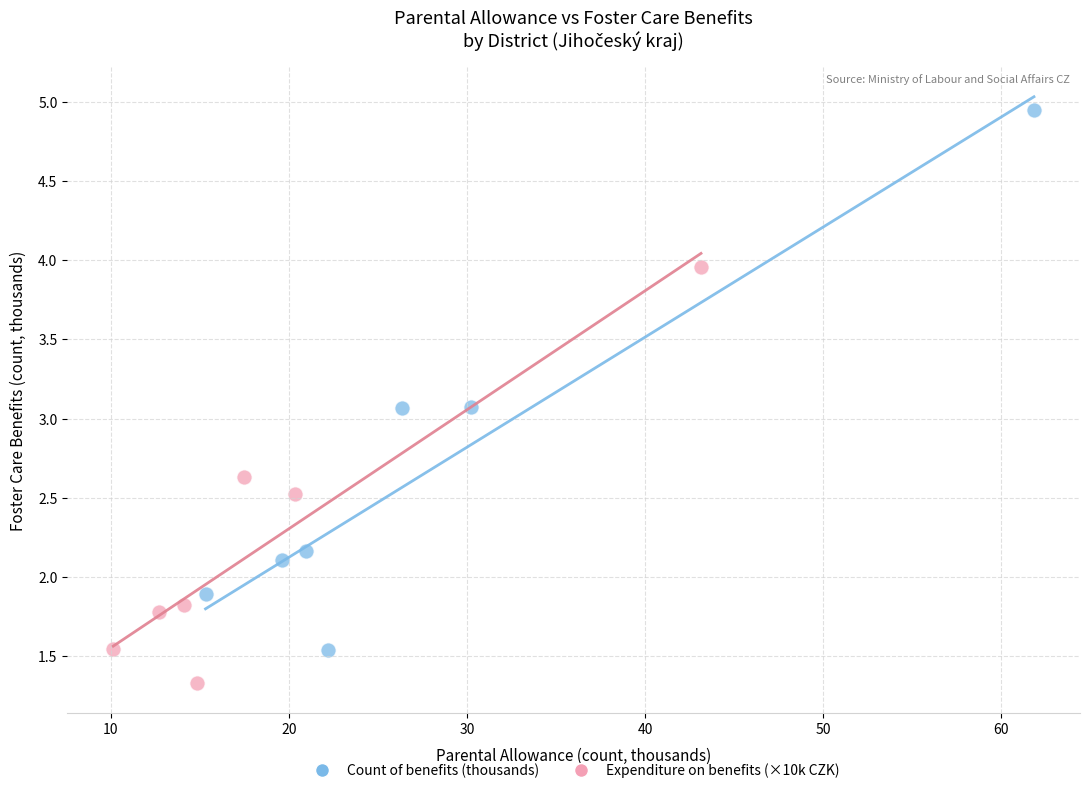

Which series reaches the maximum Y coordinate?

Count of benefits (thousands)